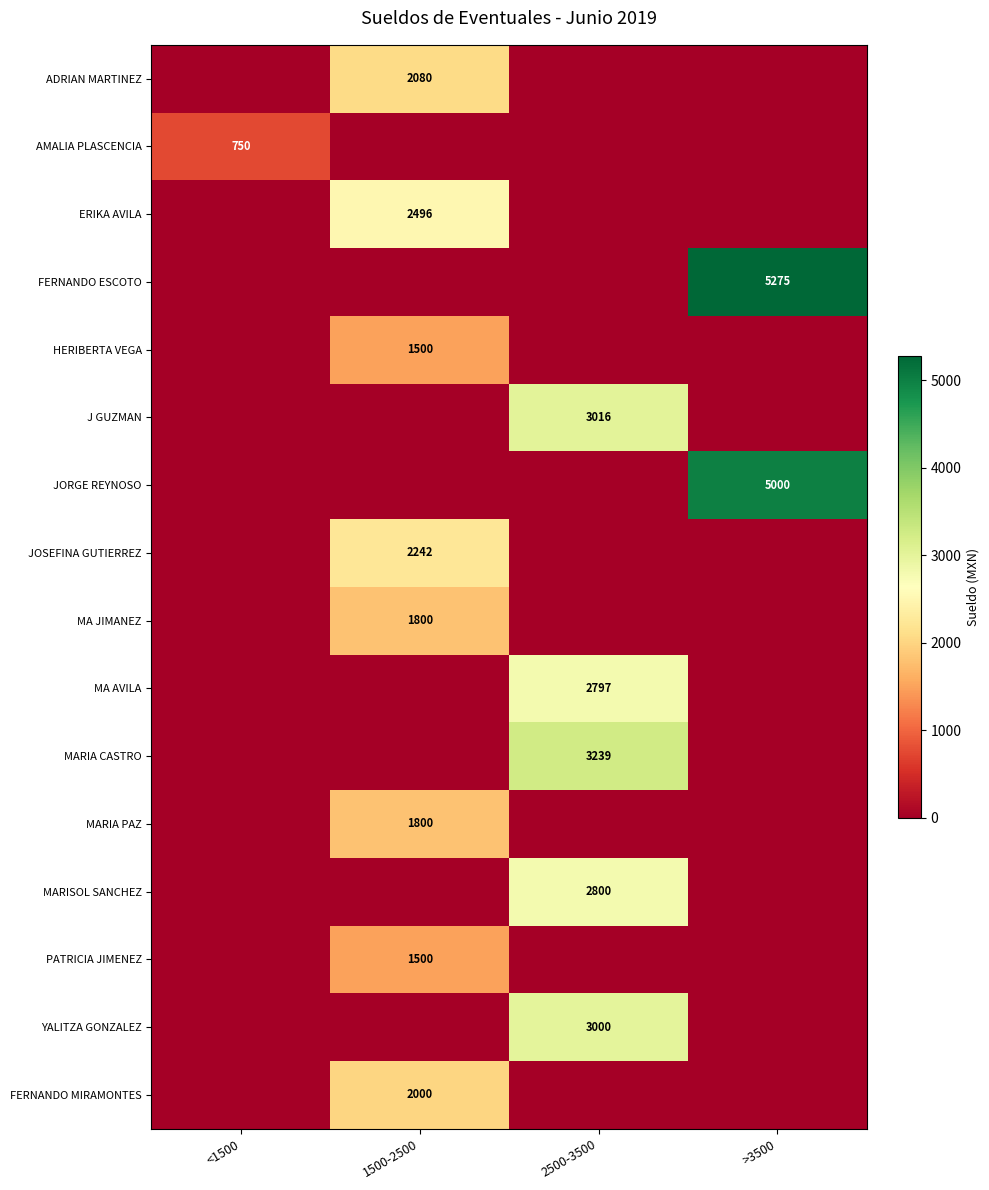

How many data points does each series have?

4